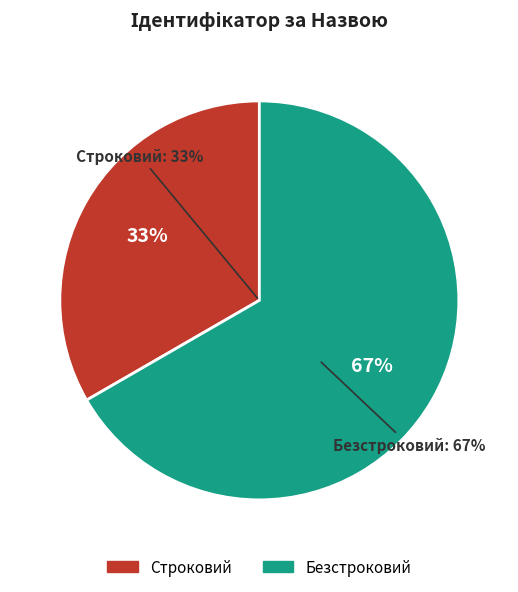

Count the number of slices in the pie.

2